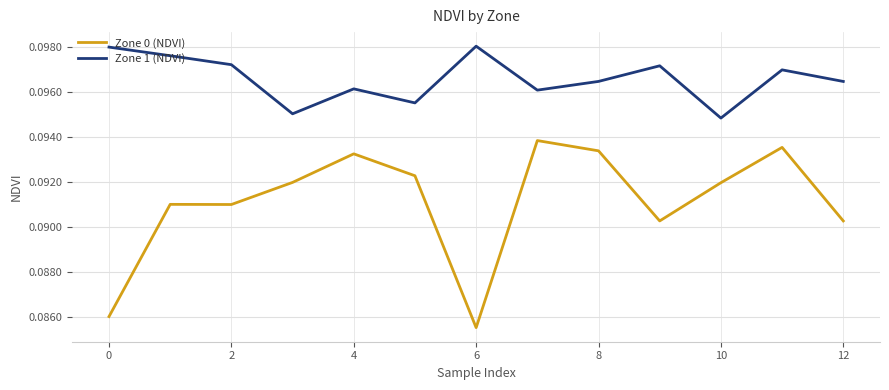

At how many categories does at least one series exceed 0?

13